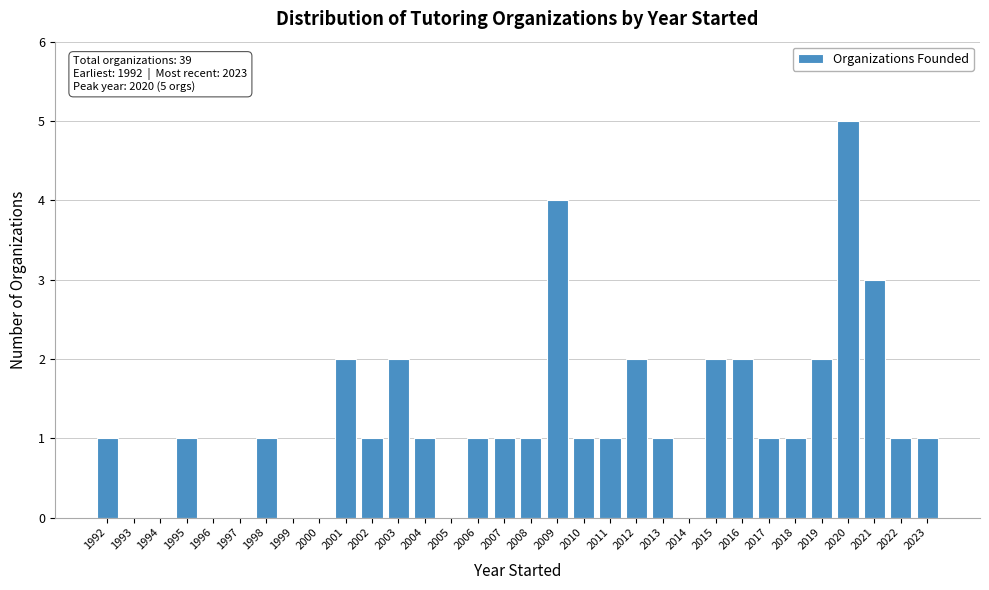

The chart shows a value of 0 at 1992. True or false?

False